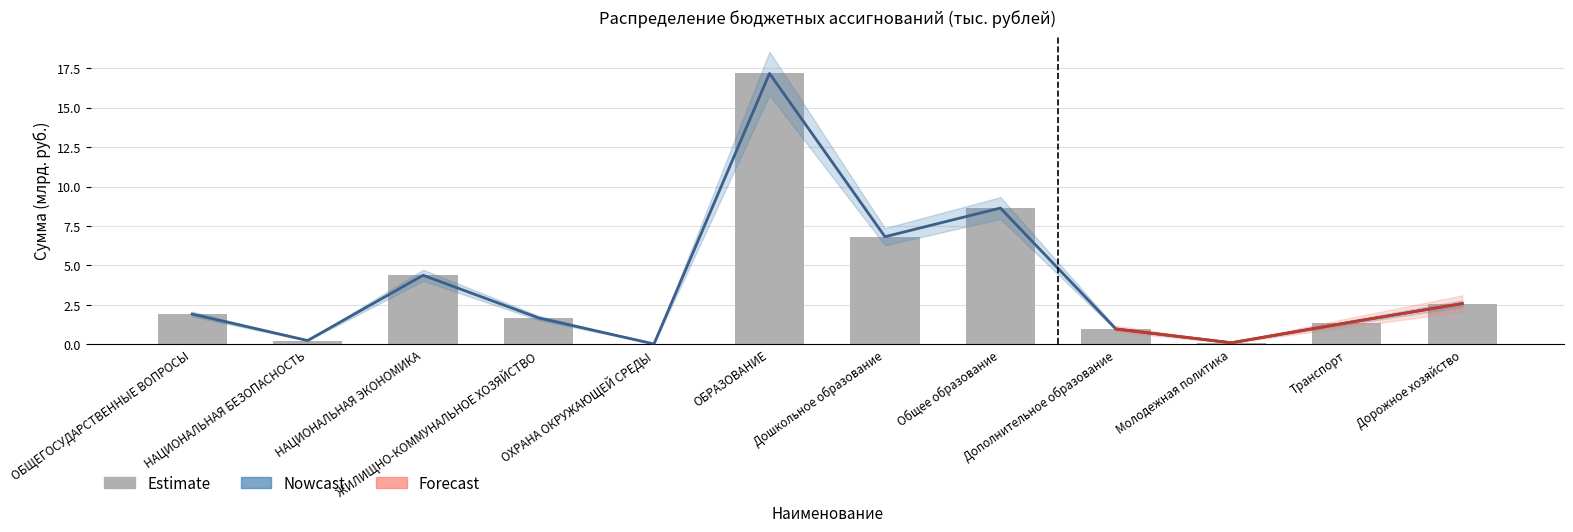

What is the difference between the Forecast values at ОБЩЕГОСУДАРСТВЕННЫЕ ВОПРОСЫ and Дошкольное образование?

4.9